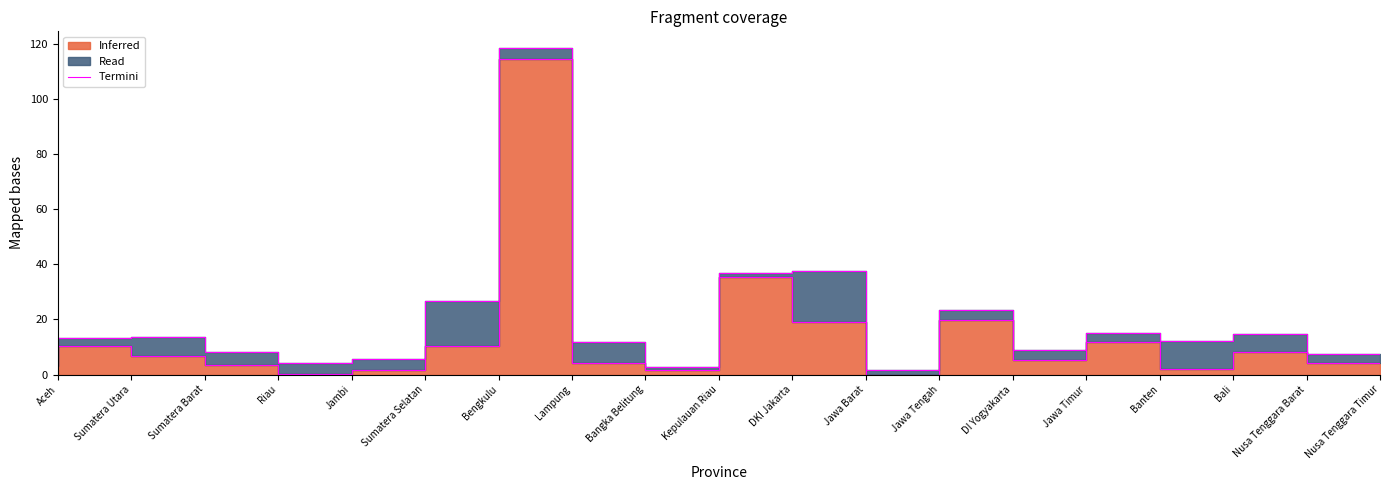

What is the difference between the maximum and second lowest values?

114.4